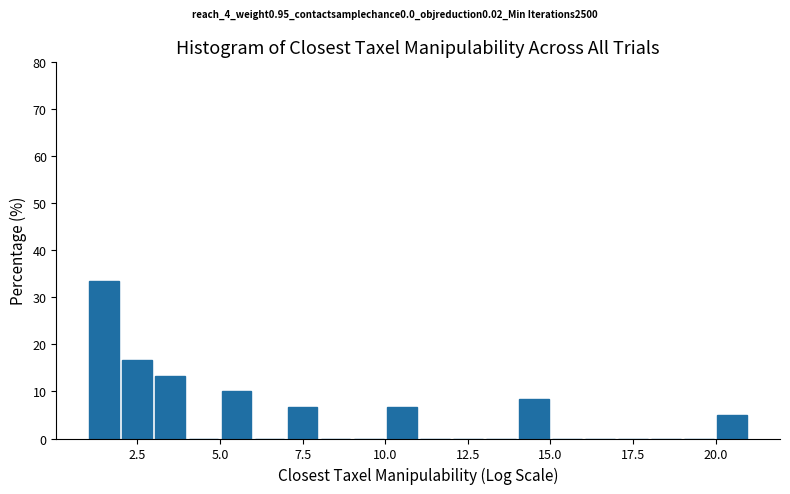

Read against the x-axis, roughly where is the centre of the tallest bar?

1.5